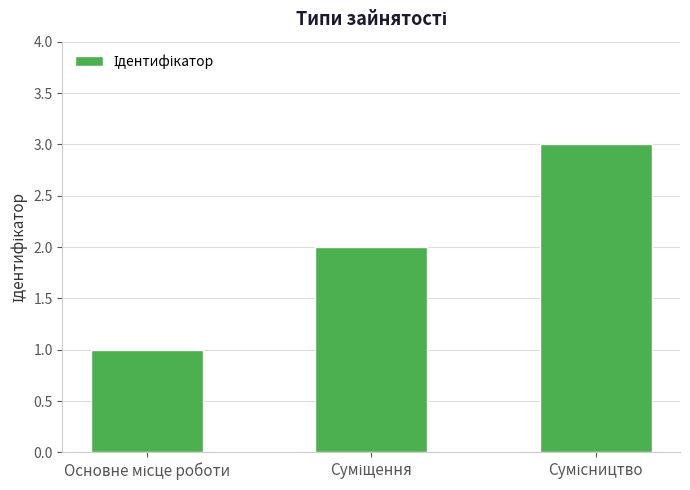

How many bars are there in total?

3